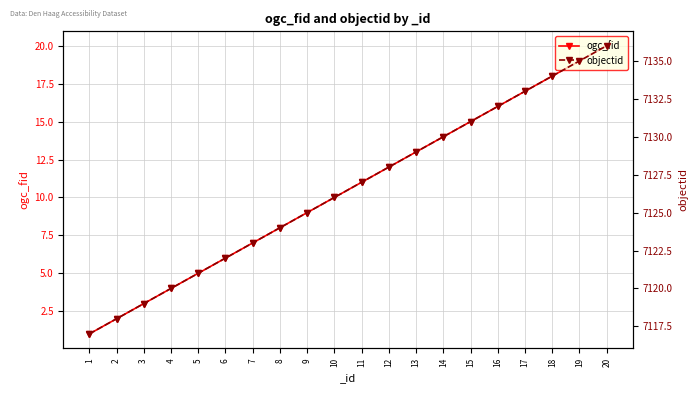

What is the value of the ogc_fid point at the 2nd from the left?

2